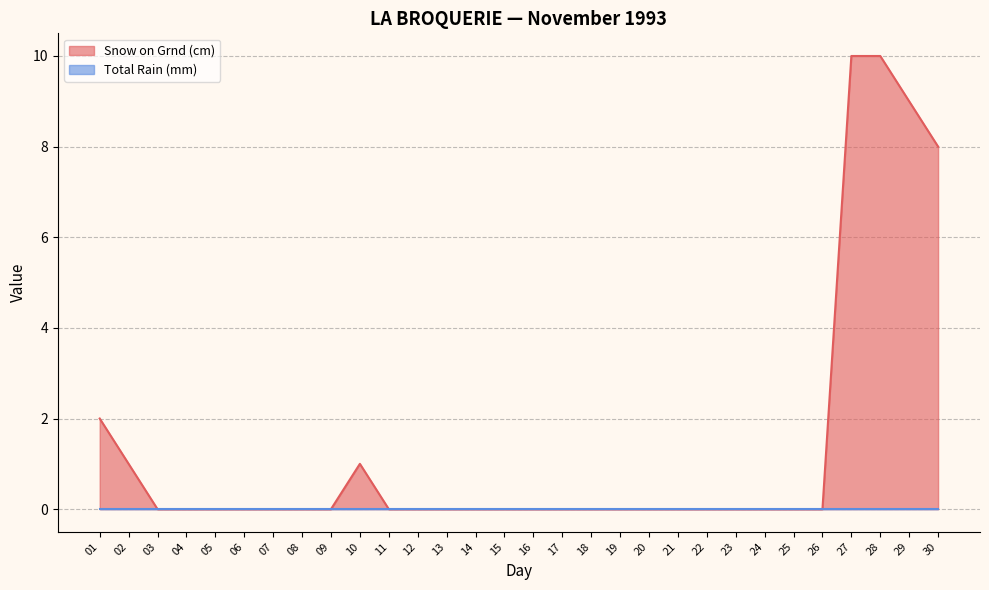

How many interior local peaks (higher than both neighbors) does the data have?

1